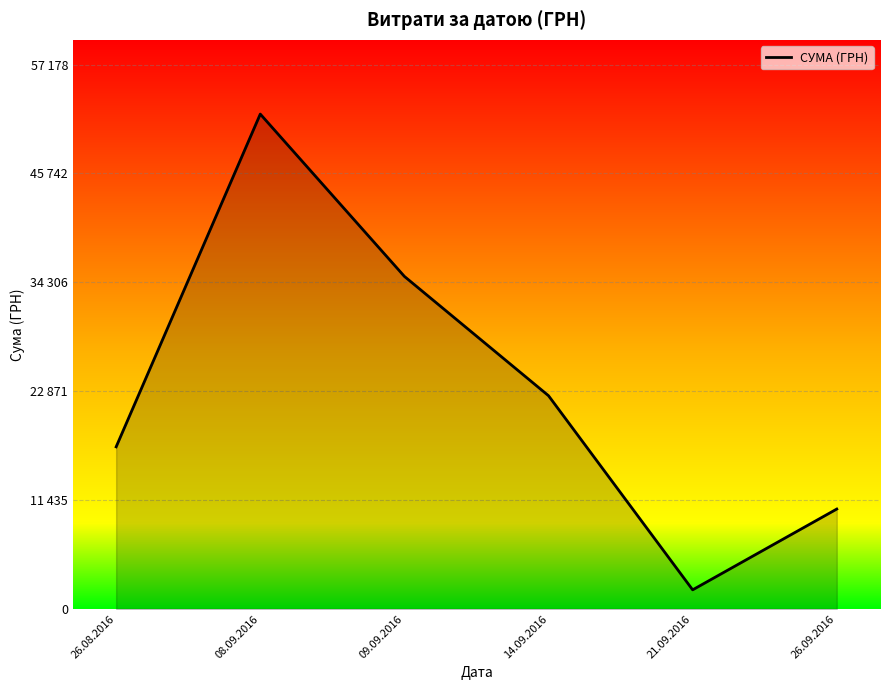

Does the chart have visible grid lines?

Yes